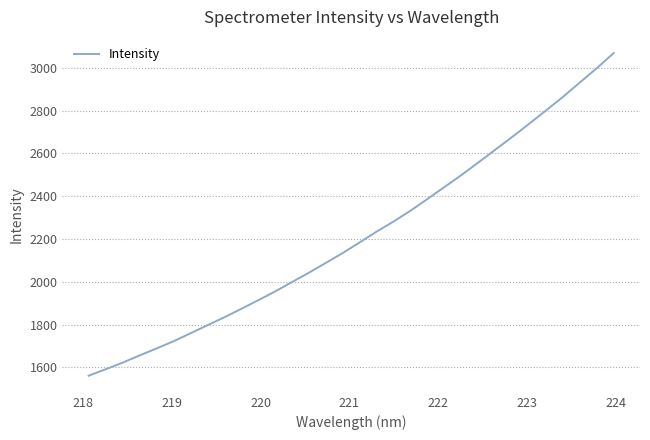

True or false: the data has more than 0 interior local peaks.

False